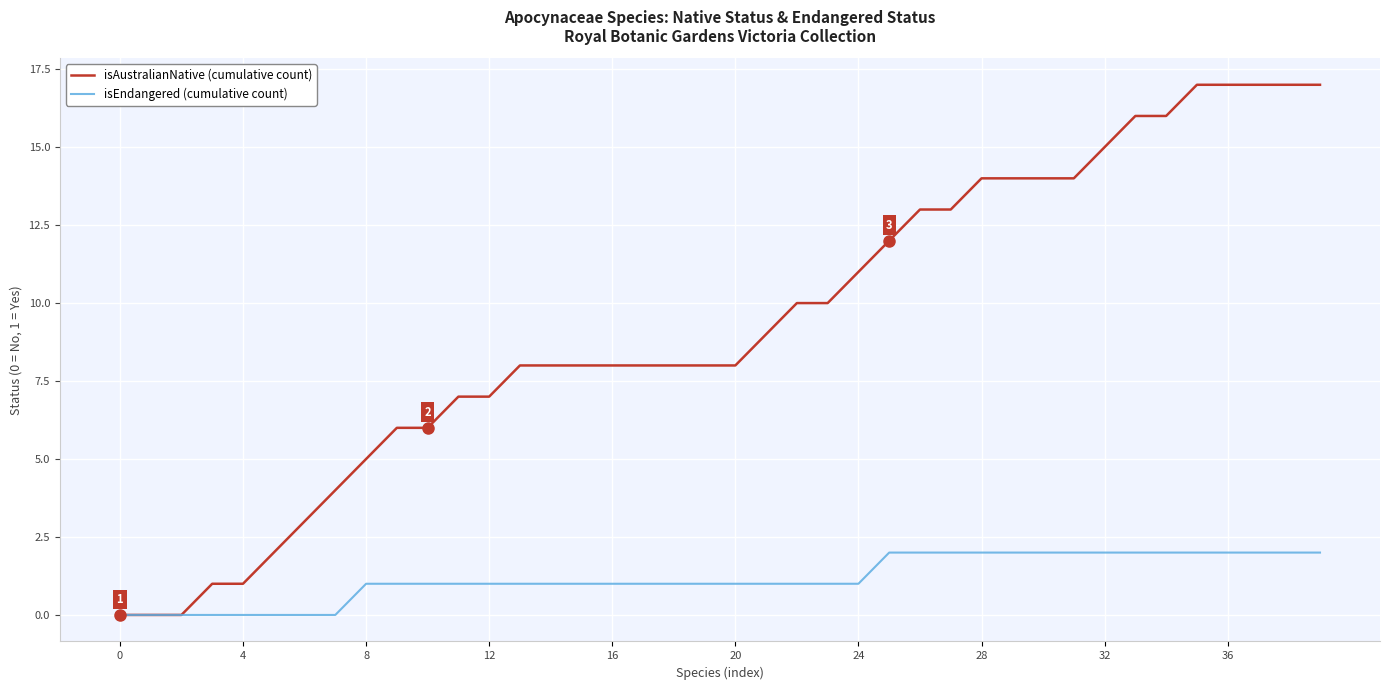

Which series has the widest spread of values?

isAustralianNative (cumulative count)